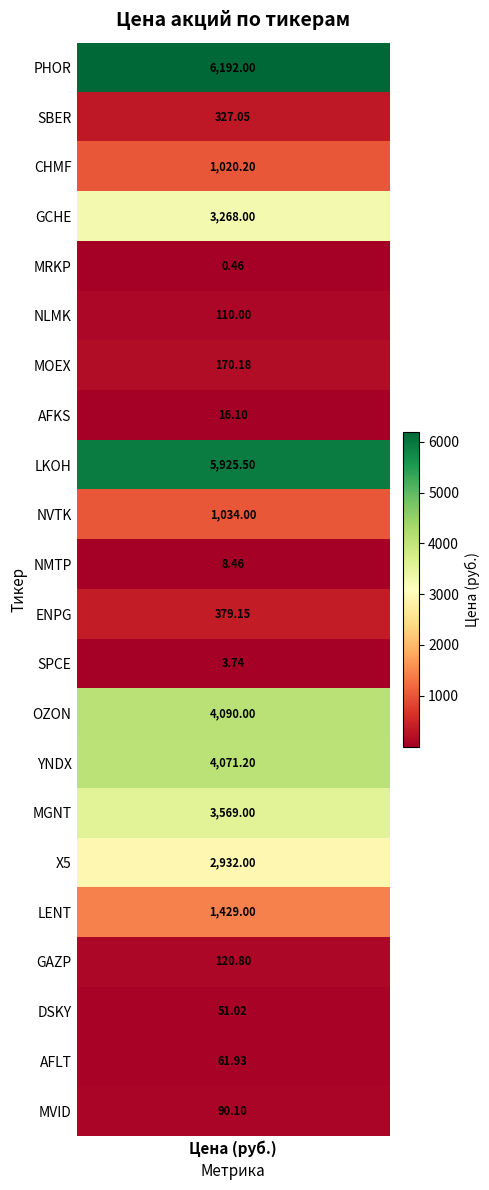

True or false: SPCE has a value of -1.8 at MRKP.

False